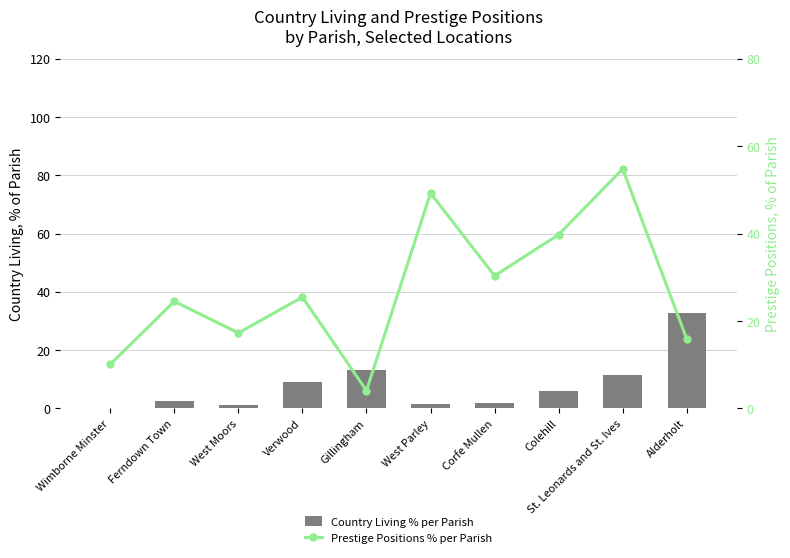

Which series has the largest range (max minus min)?

Prestige Positions % per Parish